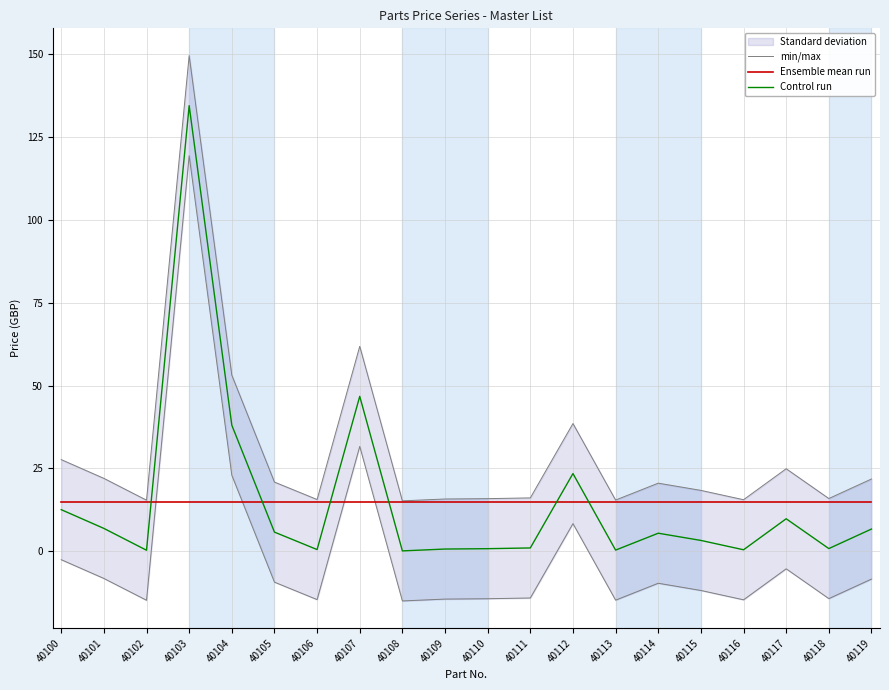

True or false: Ensemble mean run and min/max intersect in this chart.

False